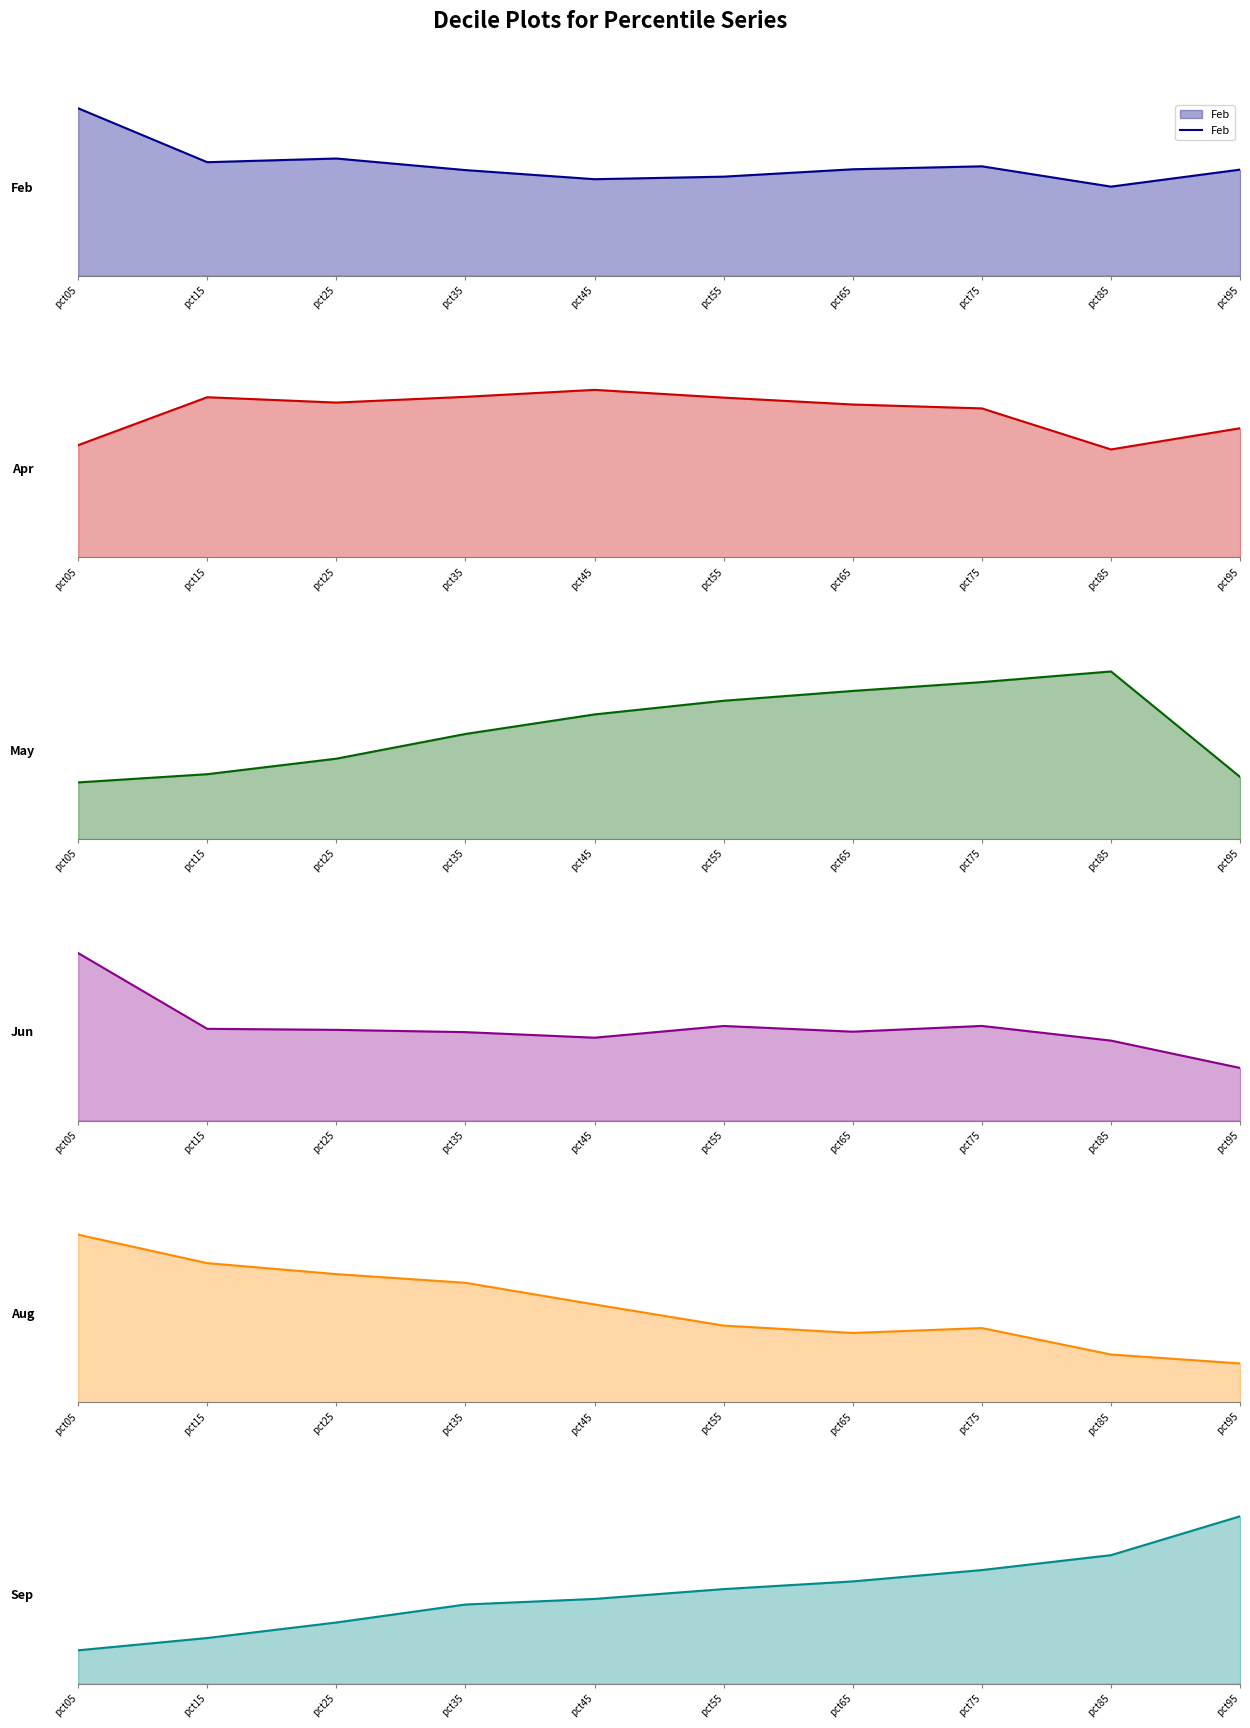

Reading right to left, list all the values displayed in this chart.

Feb: pct95=0.9	pct85=0.8	pct75=0.9	pct65=0.9	pct55=0.8	pct45=0.8	pct35=0.9	pct25=1.0	pct15=1.0	pct05=1.4
Apr: pct95=0.4	pct85=0.3	pct75=0.5	pct65=0.5	pct55=0.5	pct45=0.5	pct35=0.5	pct25=0.5	pct15=0.5	pct05=0.4
May: pct95=0.3	pct85=0.9	pct75=0.8	pct65=0.8	pct55=0.7	pct45=0.6	pct35=0.5	pct25=0.4	pct15=0.3	pct05=0.3
Jun: pct95=0.3	pct85=0.4	pct75=0.5	pct65=0.5	pct55=0.5	pct45=0.4	pct35=0.5	pct25=0.5	pct15=0.5	pct05=0.9
Aug: pct95=0.2	pct85=0.2	pct75=0.3	pct65=0.3	pct55=0.3	pct45=0.4	pct35=0.5	pct25=0.6	pct15=0.6	pct05=0.8
Sep: pct95=2.0	pct85=1.6	pct75=1.4	pct65=1.2	pct55=1.1	pct45=1.0	pct35=1.0	pct25=0.7	pct15=0.6	pct05=0.4